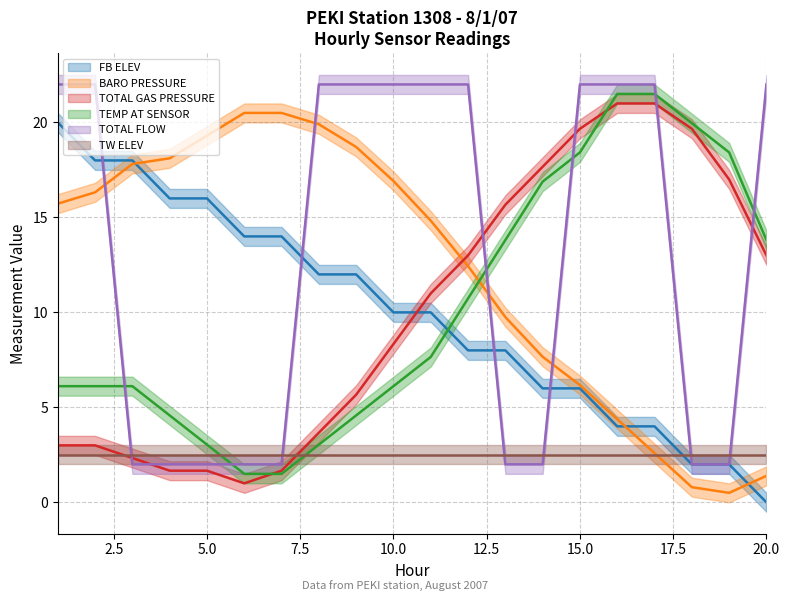

Rank the categories by TOTAL FLOW value from highest to lowest.

1, 2, 8, 9, 10, 11, 12, 15, 16, 17, 20, 3, 4, 5, 6, 7, 13, 14, 18, 19